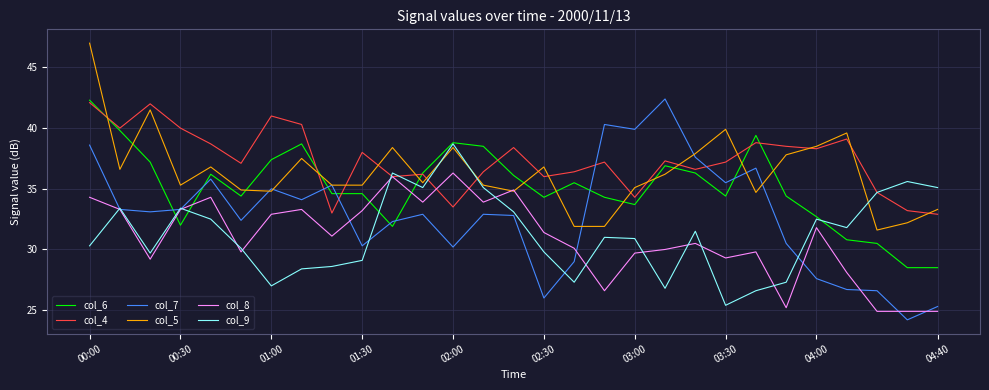

What is the greatest value displayed?

47.0